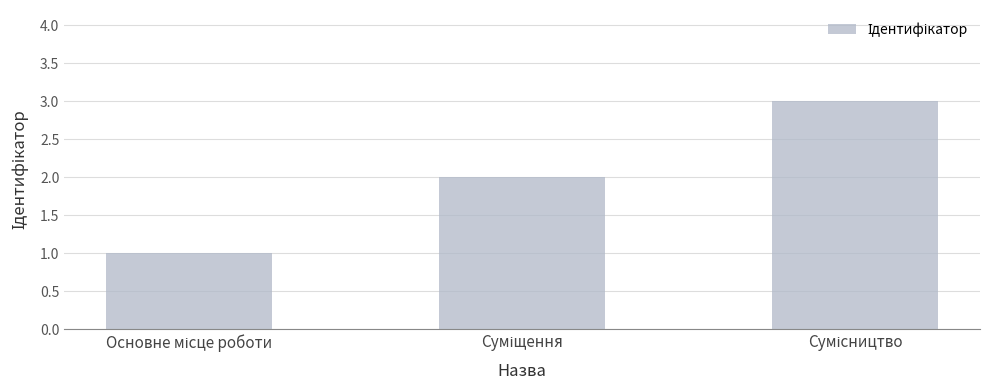

What is the sum of all values?

6